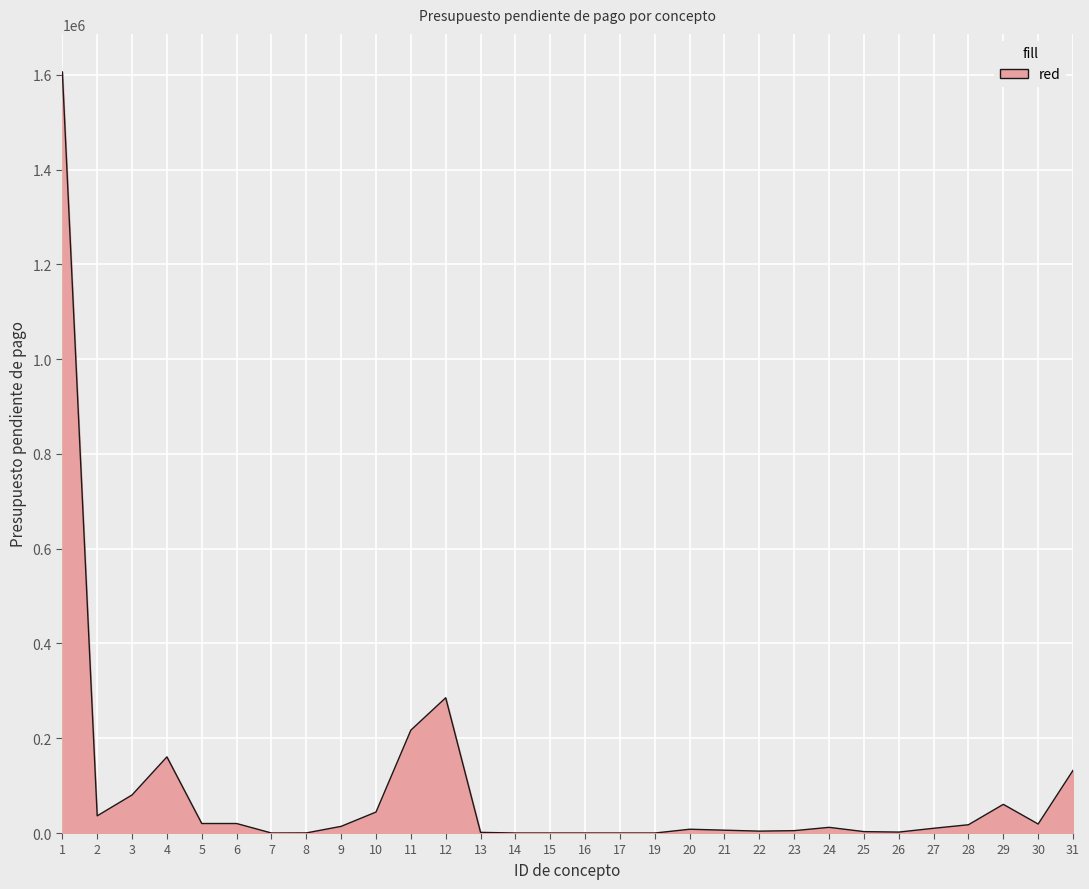

Read the value at 12.

285424.4